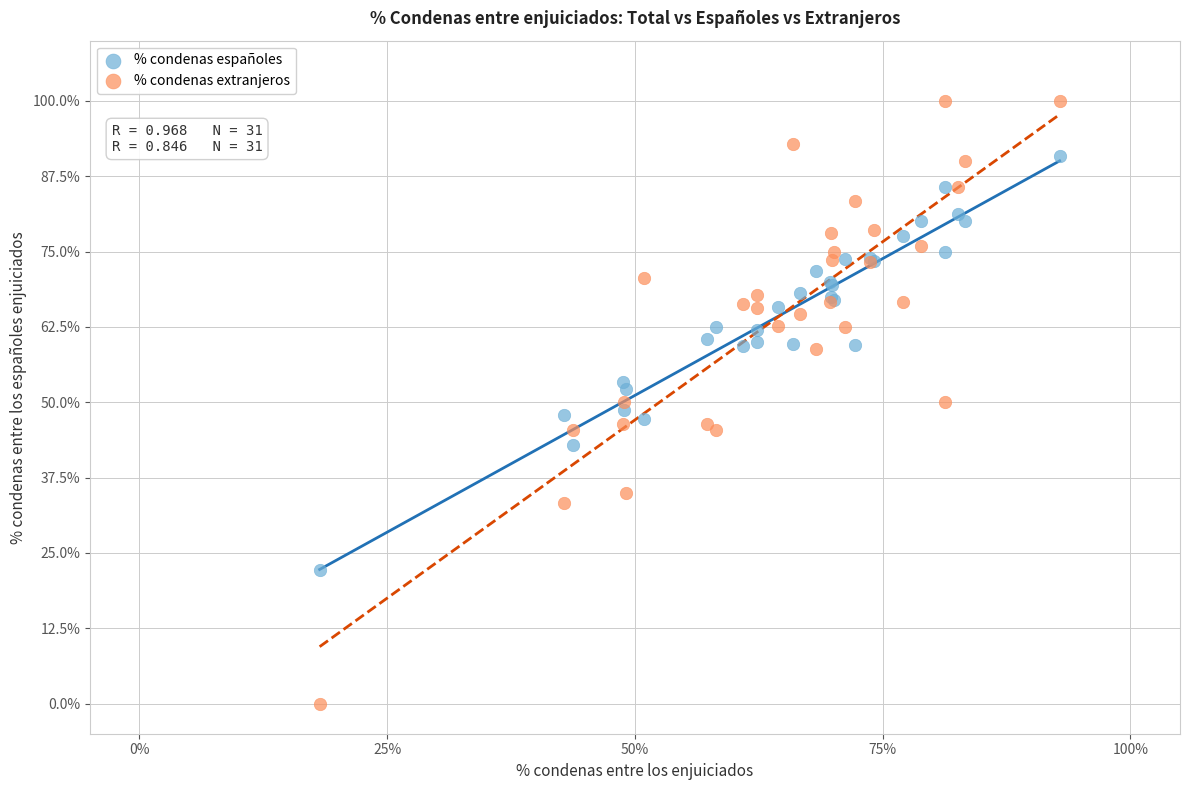

What are all the series names shown in the legend?

% condenas españoles, % condenas extranjeros